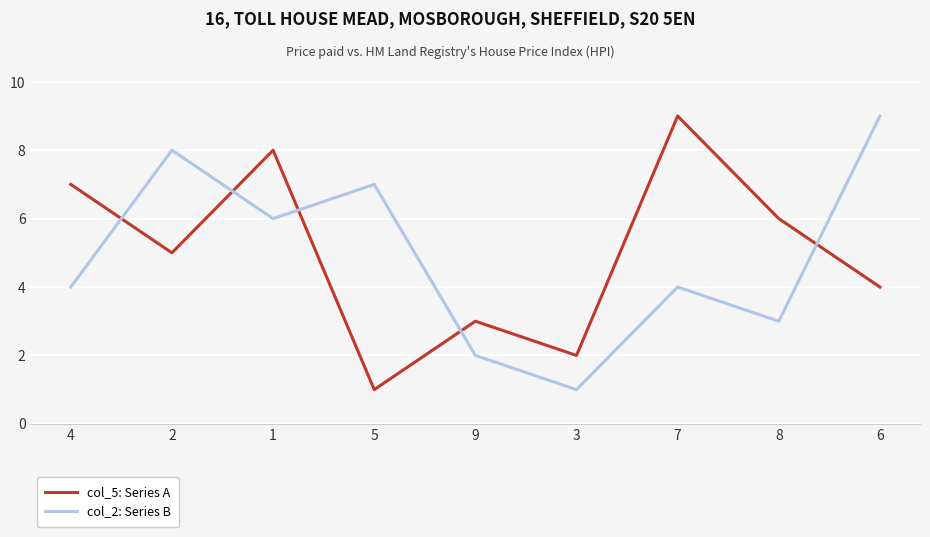

Which series changed the most between 4 and 3?

col_5: Series A